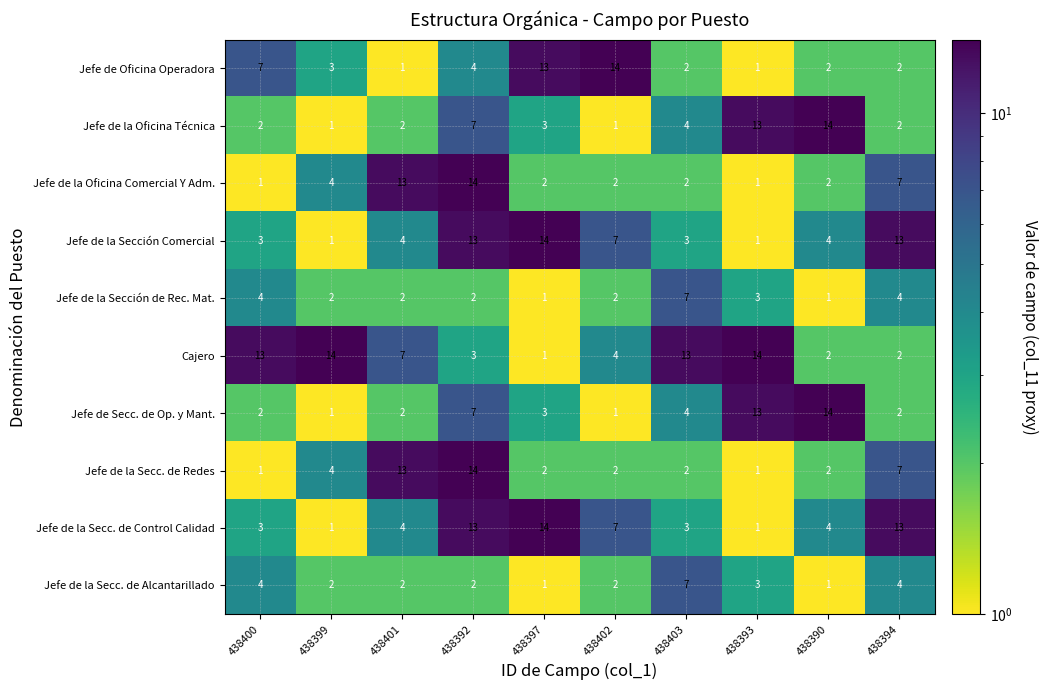

What is the total value across all series at 438390?

46